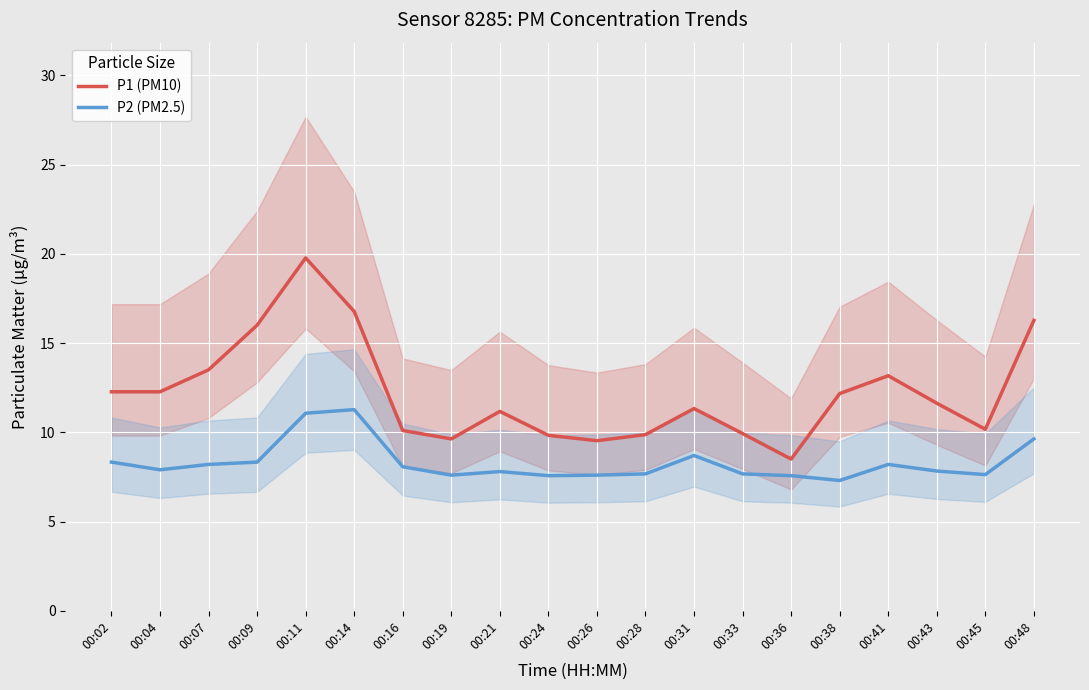

At which category is the sum across all series the highest?

00:11